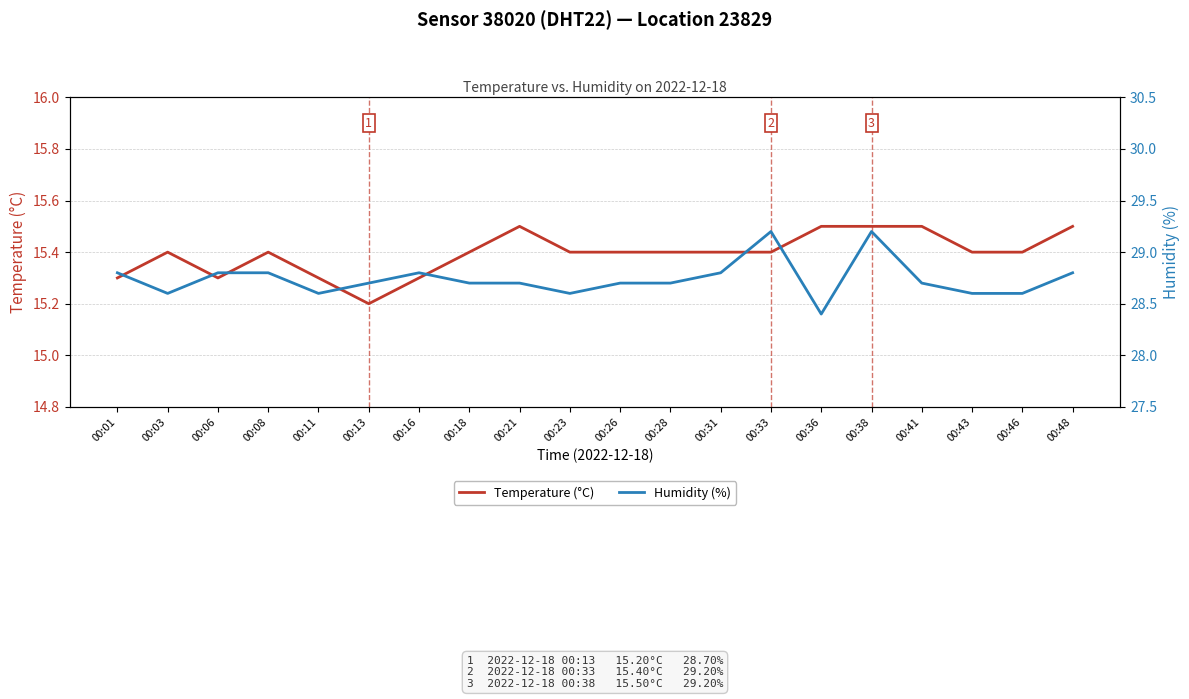

Rank the categories by Humidity (%) value from highest to lowest.

00:33, 00:38, 00:01, 00:06, 00:08, 00:16, 00:31, 00:48, 00:13, 00:18, 00:21, 00:26, 00:28, 00:41, 00:03, 00:11, 00:23, 00:43, 00:46, 00:36